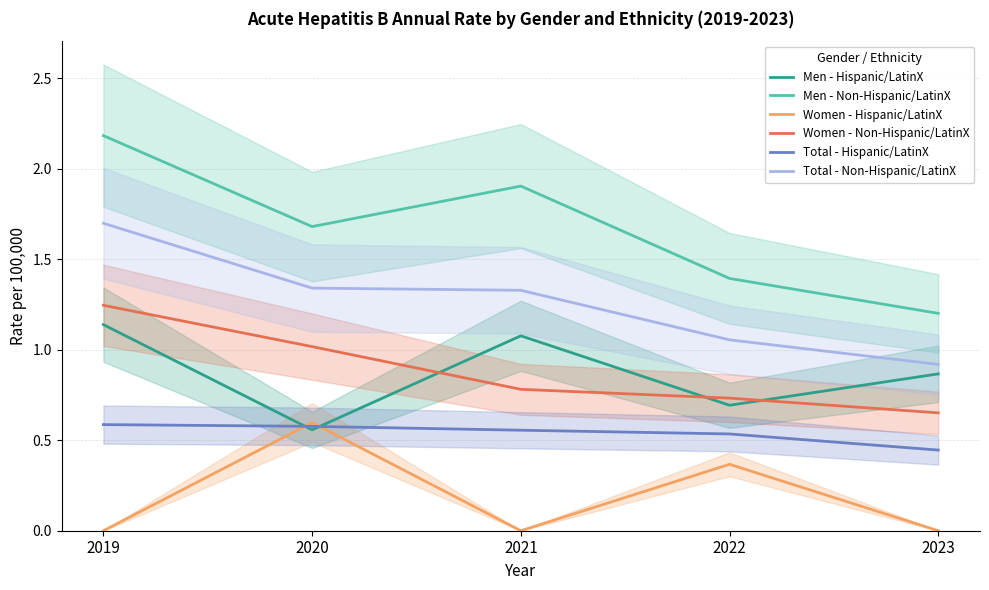

What is the value of the Total - Hispanic/LatinX point at the 5th from the left?

0.4